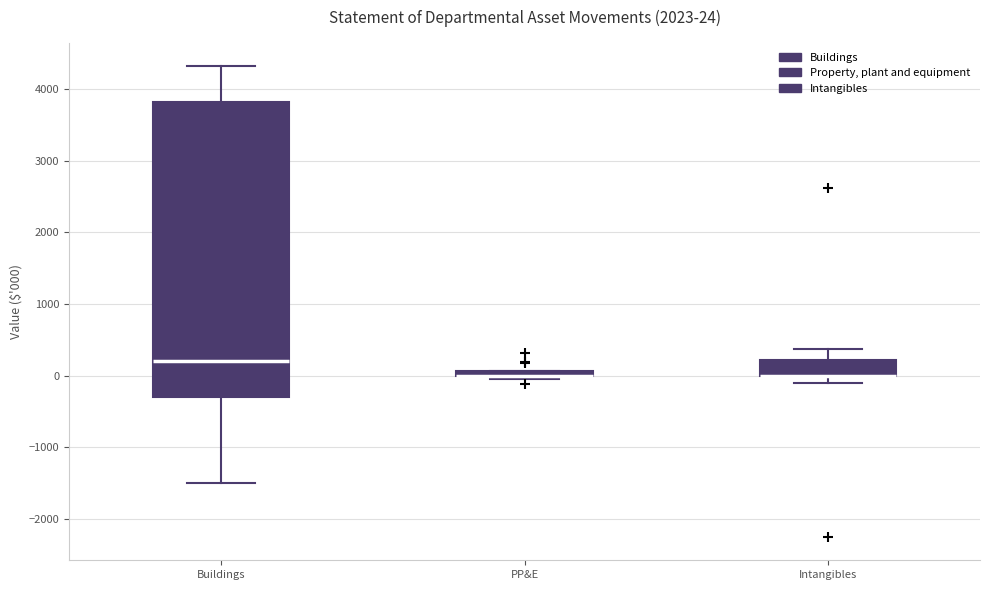

Which box is the tallest, from its lower edge to its upper edge?

Buildings